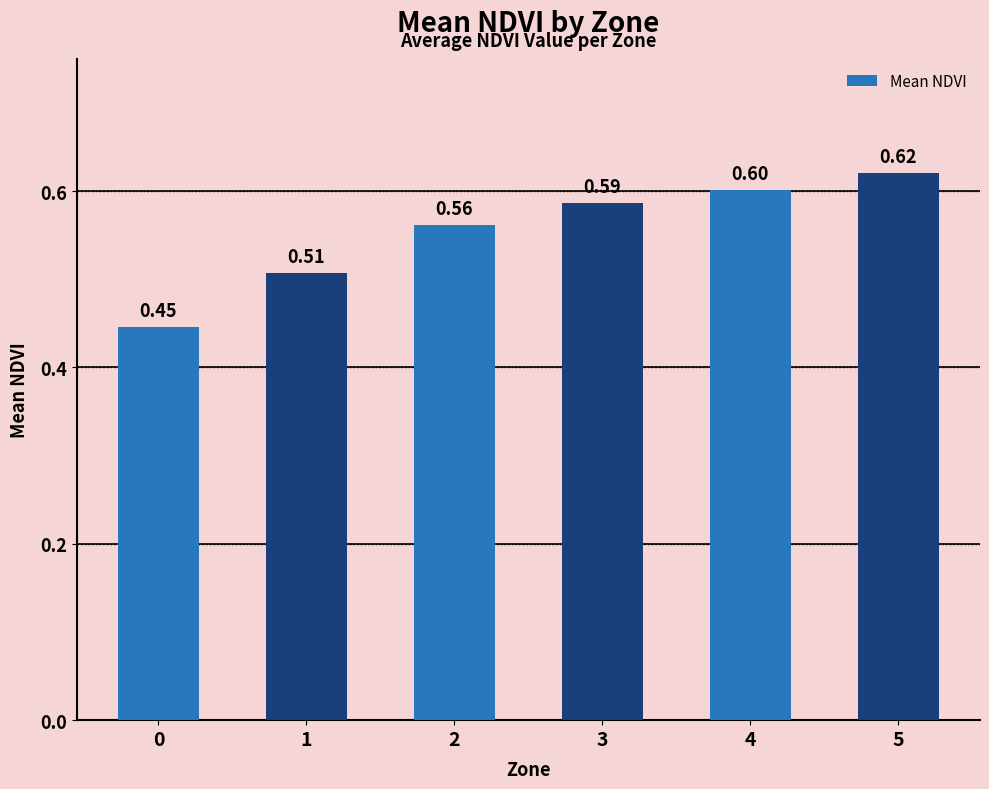

Between 4 and 2, which is larger?

4